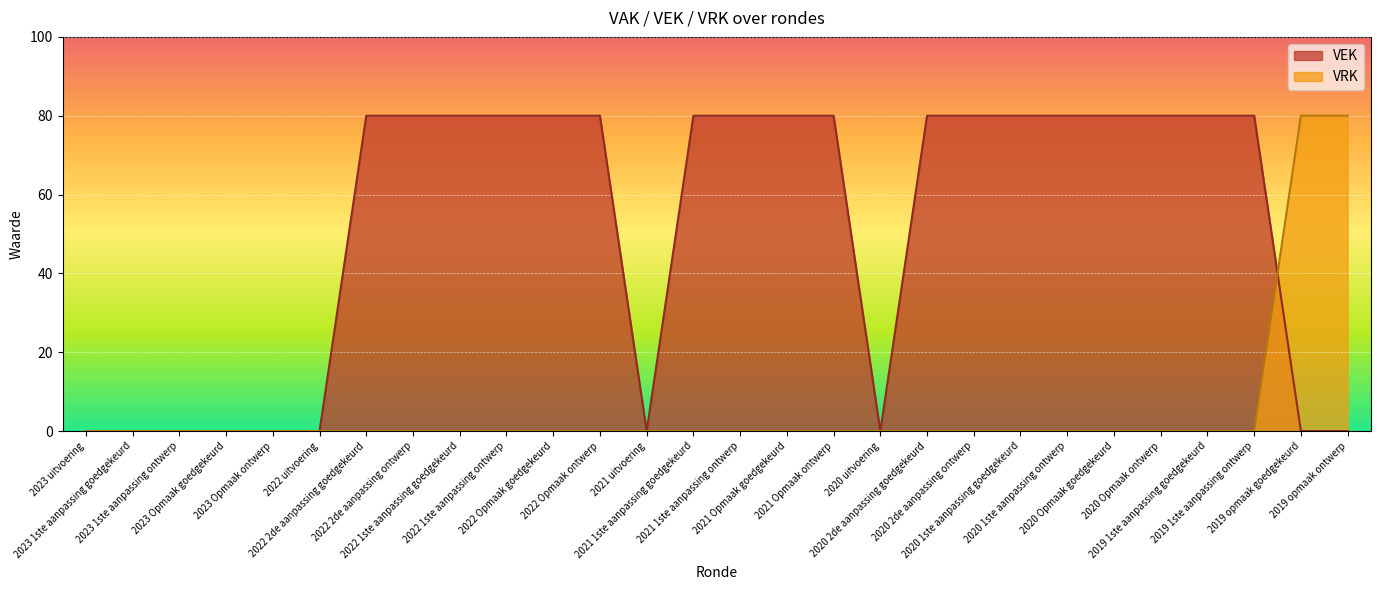

Count the number of categories in the chart.

28